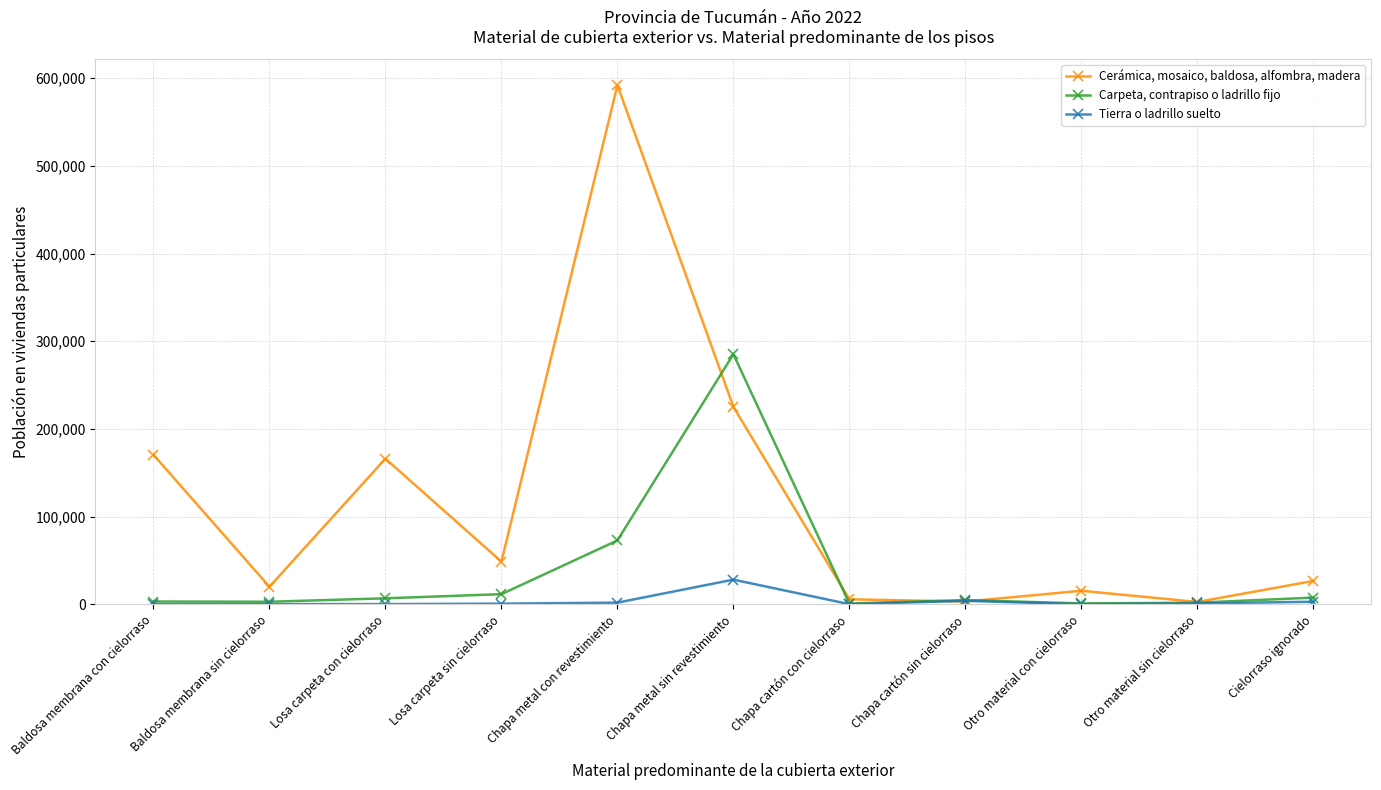

At Otro material con cielorraso, list the series in order from largest to smallest.

Cerámica, mosaico, baldosa, alfombra, madera, Carpeta, contrapiso o ladrillo fijo, Tierra o ladrillo suelto